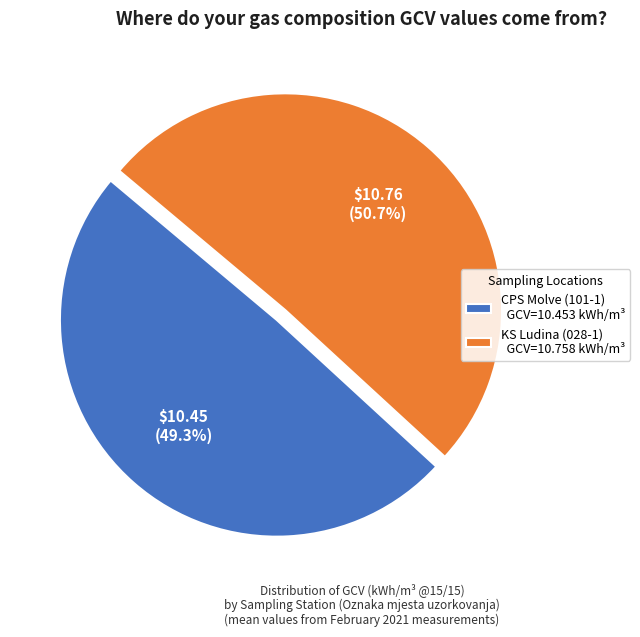

Does any single category account for the majority?

Yes